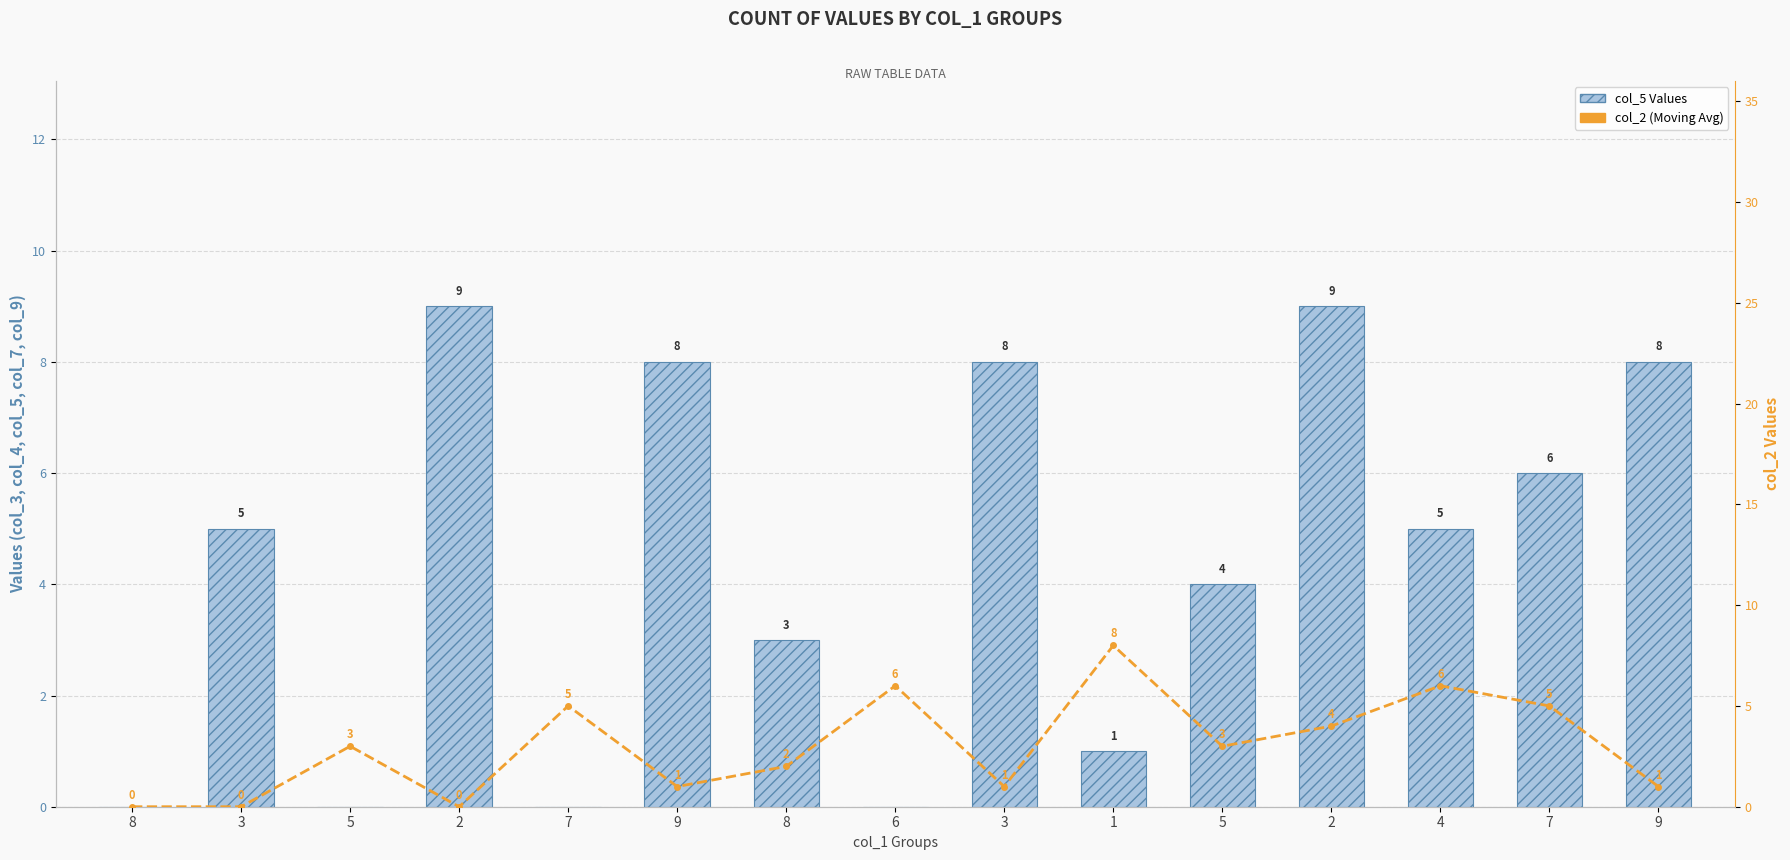

Does the chart contain stacked bars?

No